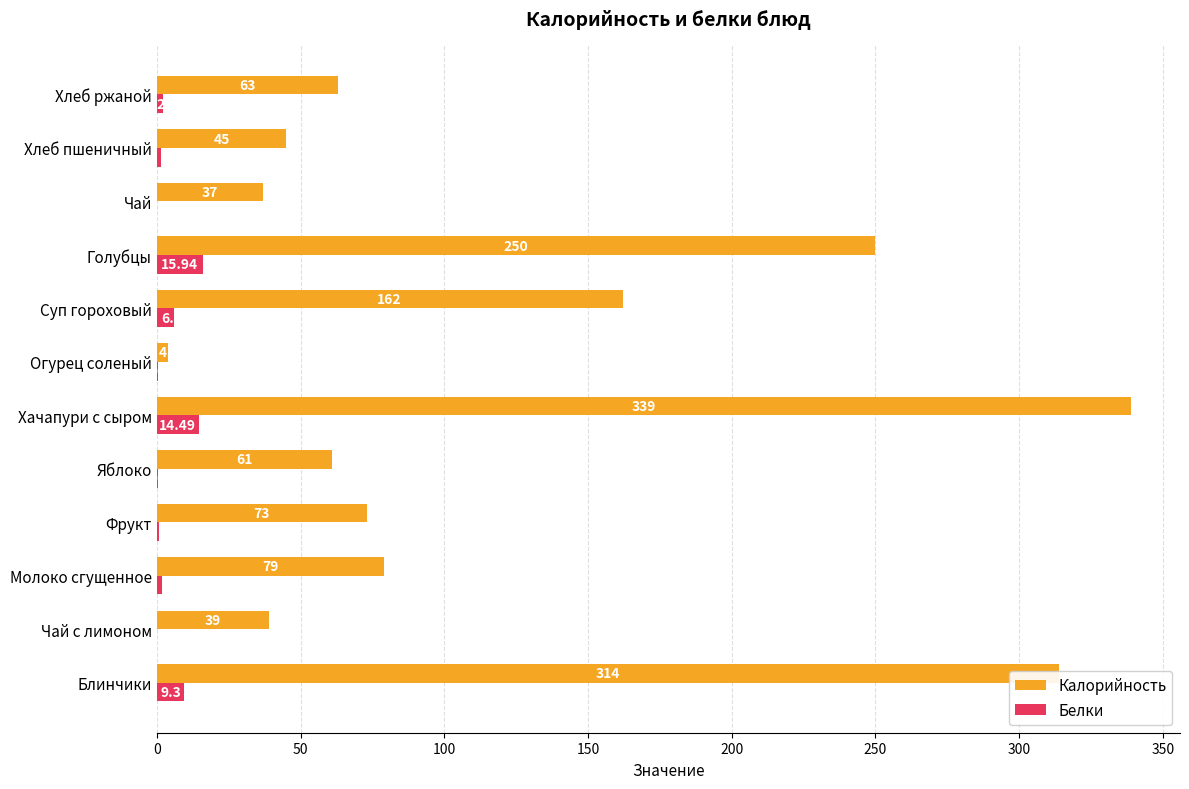

At which label is Белки closest to 7?

Суп гороховый